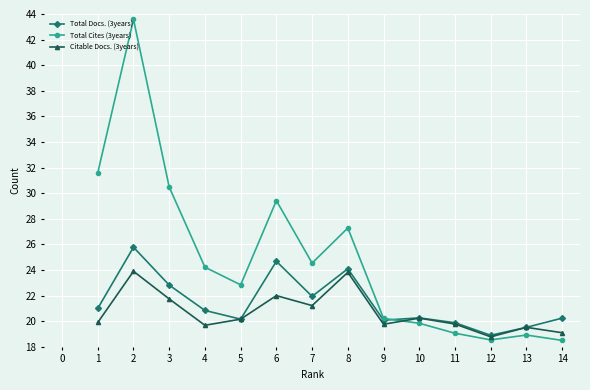

What is the value of the Total Docs. (3years) point at the 6th from the left?

24.7